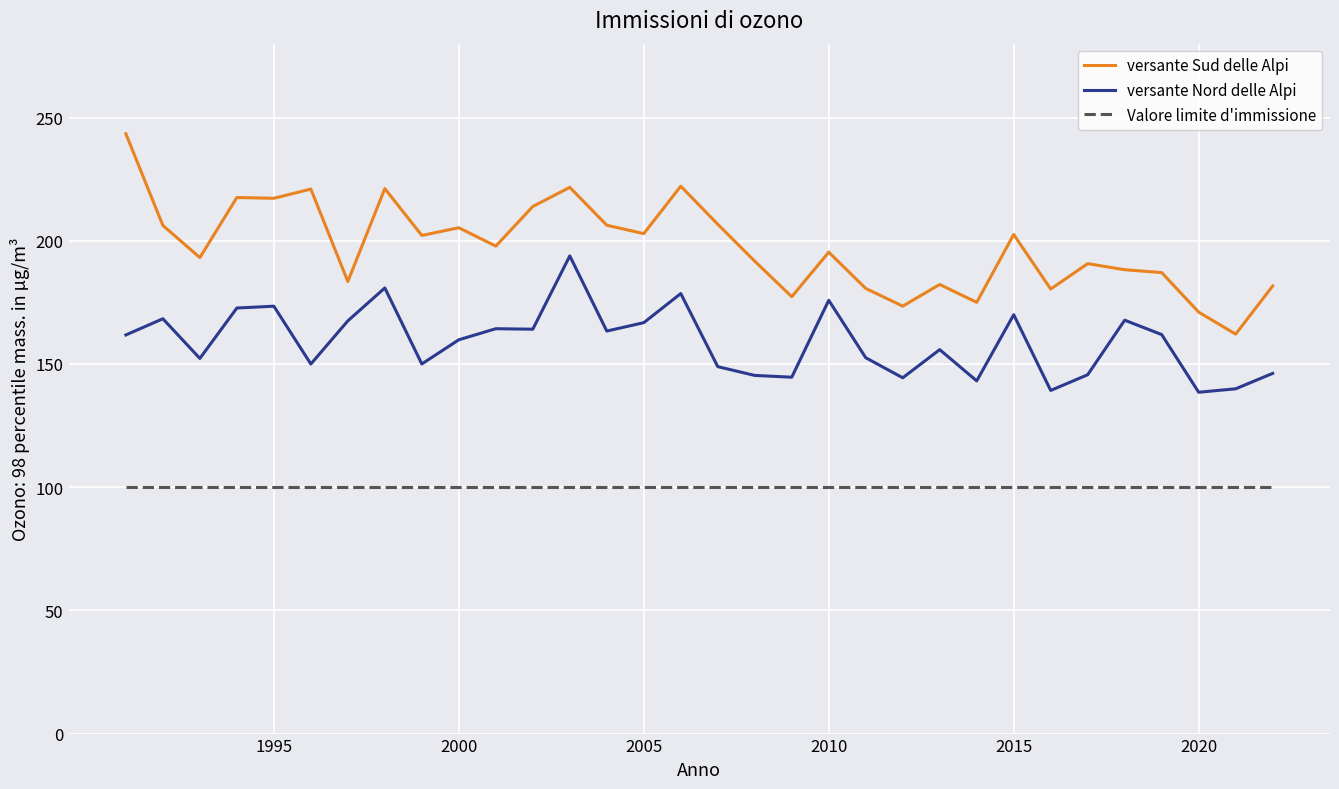

List the series in order of their peak value, lowest first.

Valore limite d'immissione, versante Nord delle Alpi, versante Sud delle Alpi